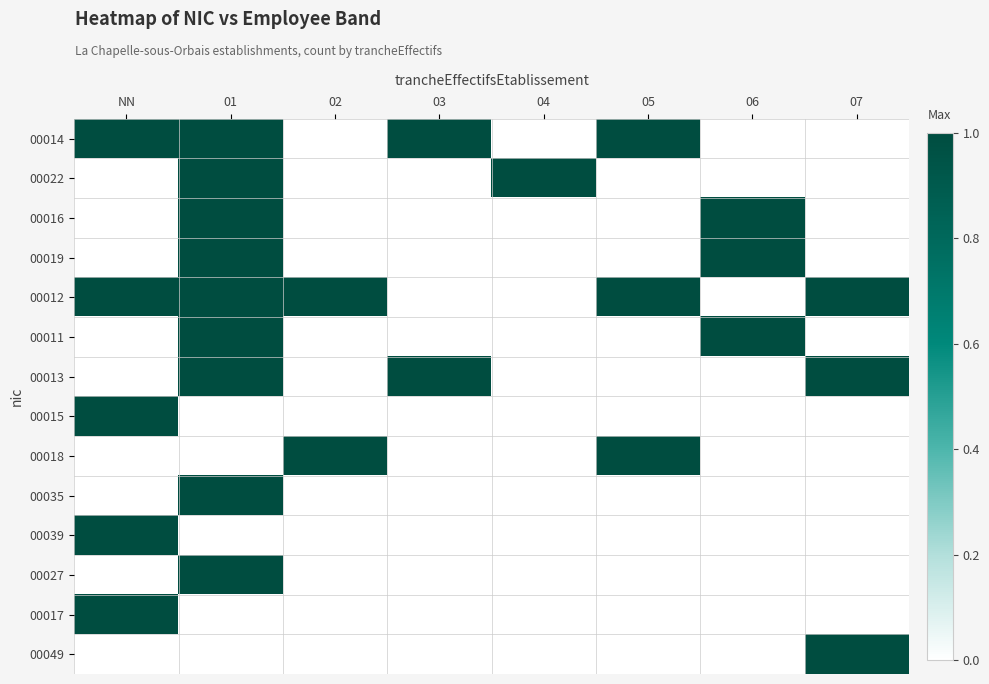

Which series has the largest range (max minus min)?

00014